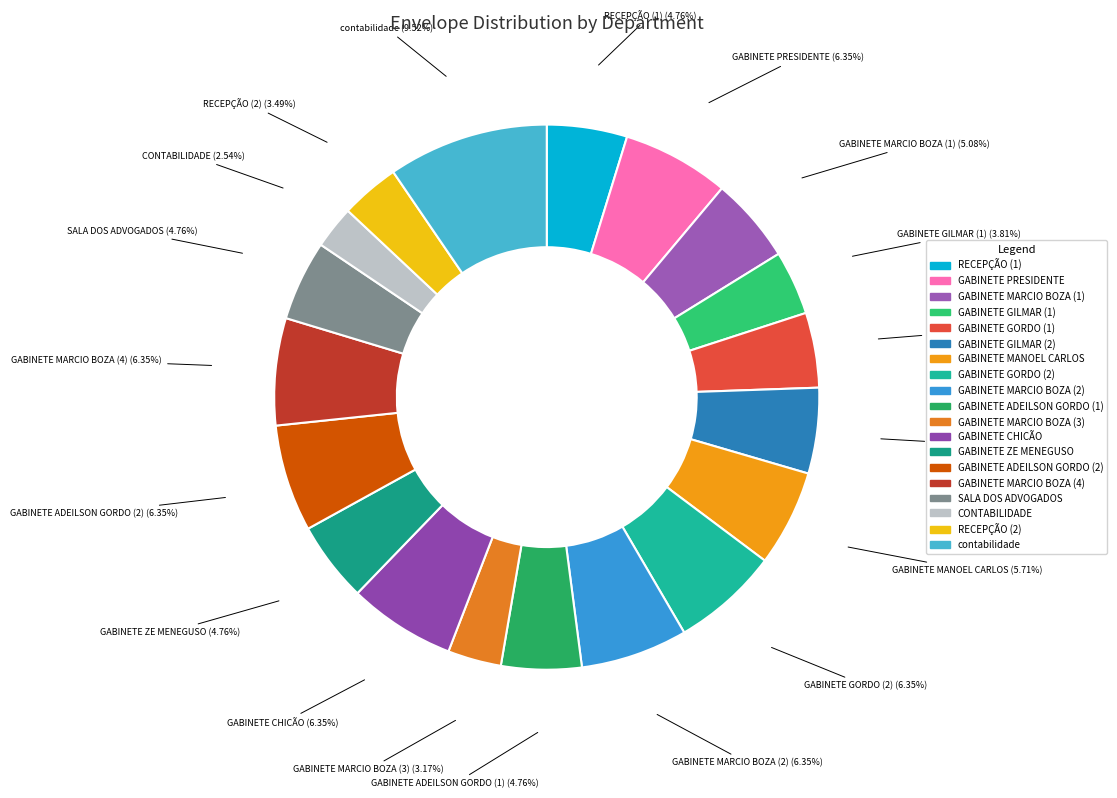

To the nearest percent, what is the average slice percentage?

5%